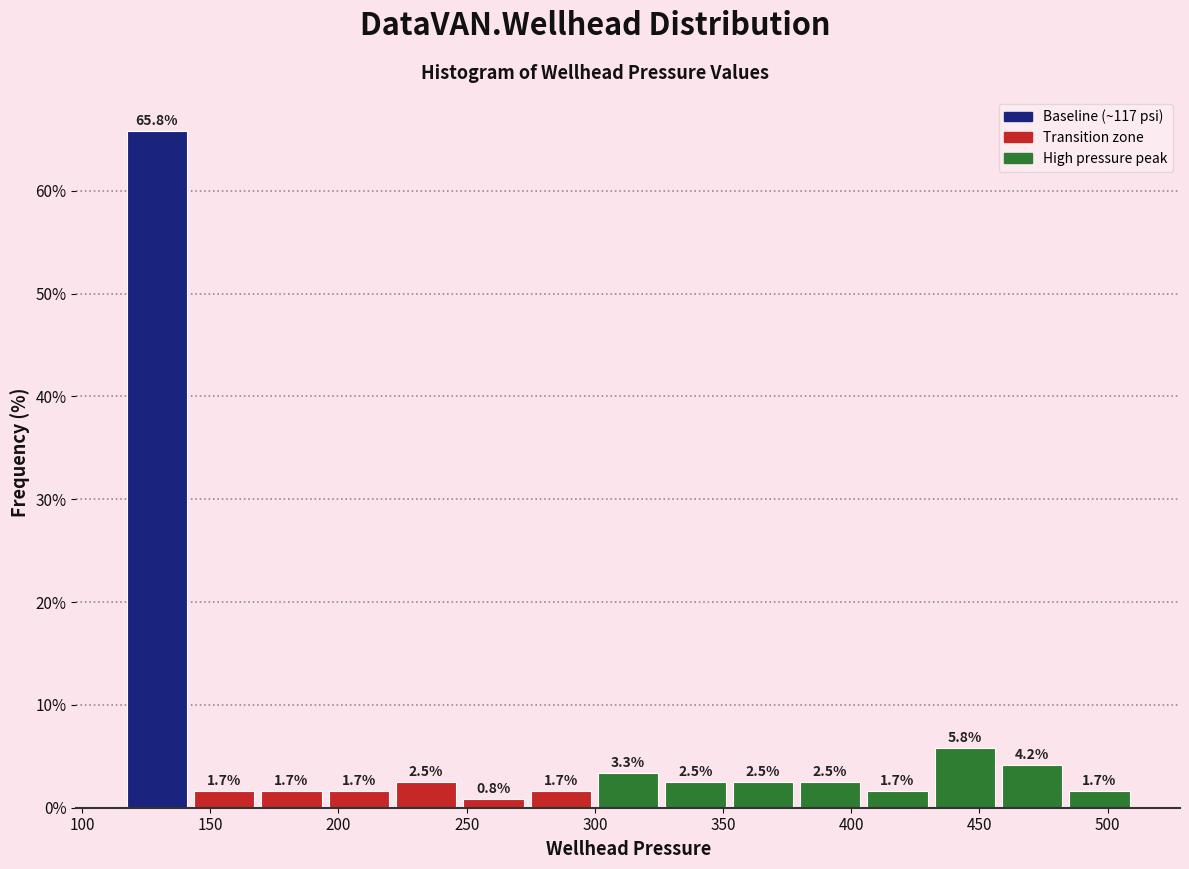

Which range on the x-axis has the tallest bar?

115 to 140